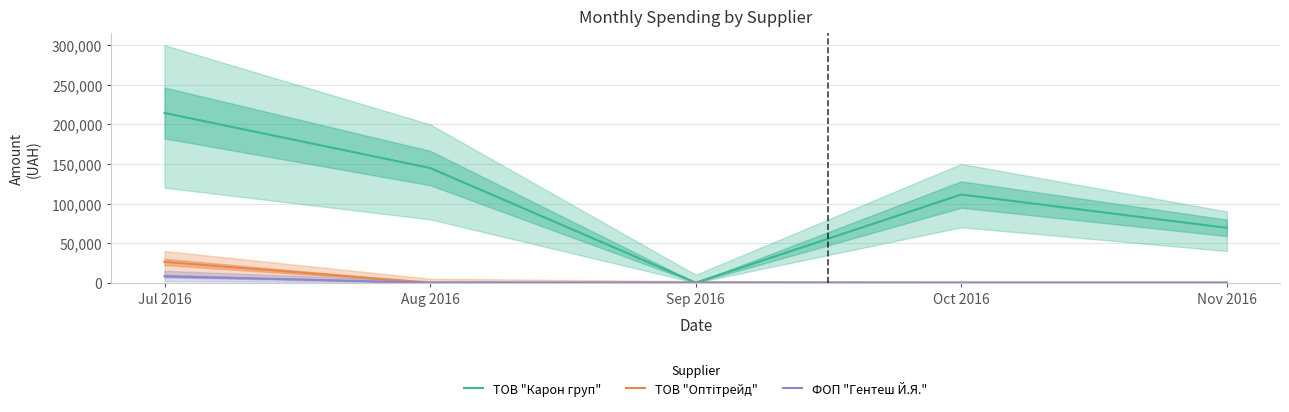

Where does the ТОВ "Карон груп" series first go above 111346?

Jul 2016